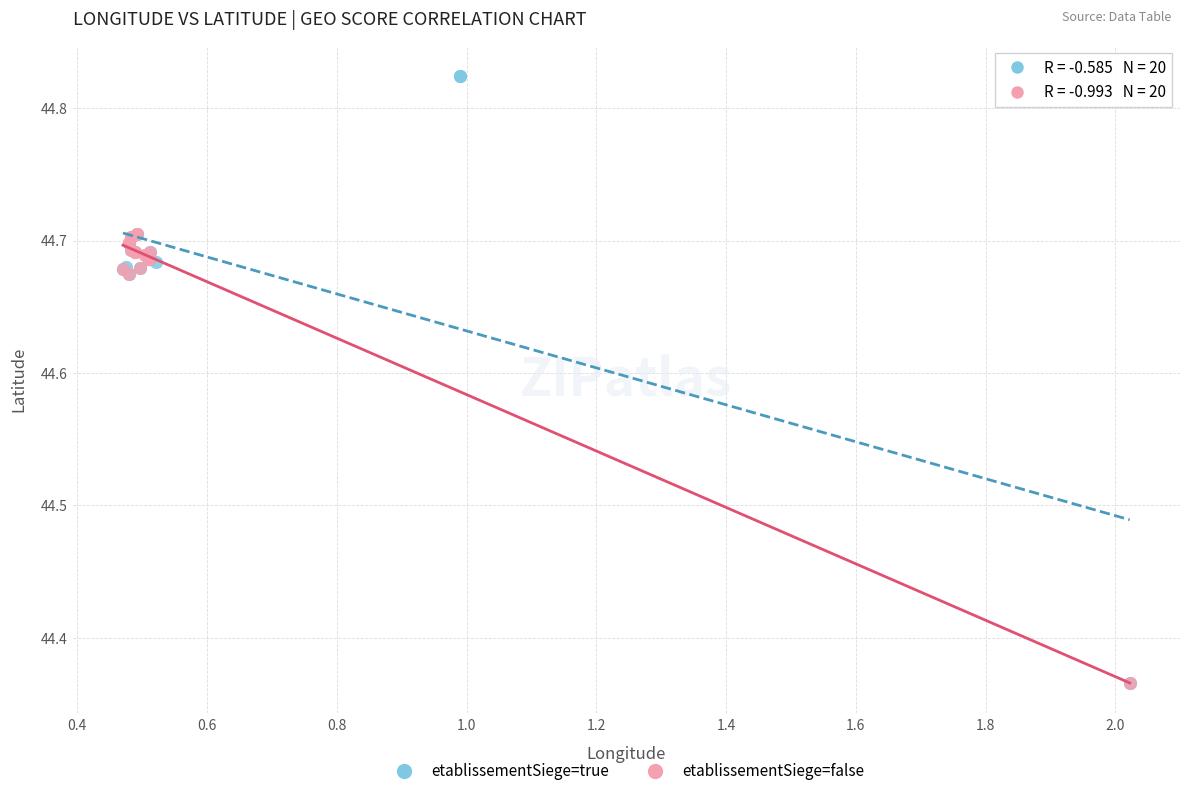

Which series has the largest Y range (max minus min)?

etablissementSiege=true